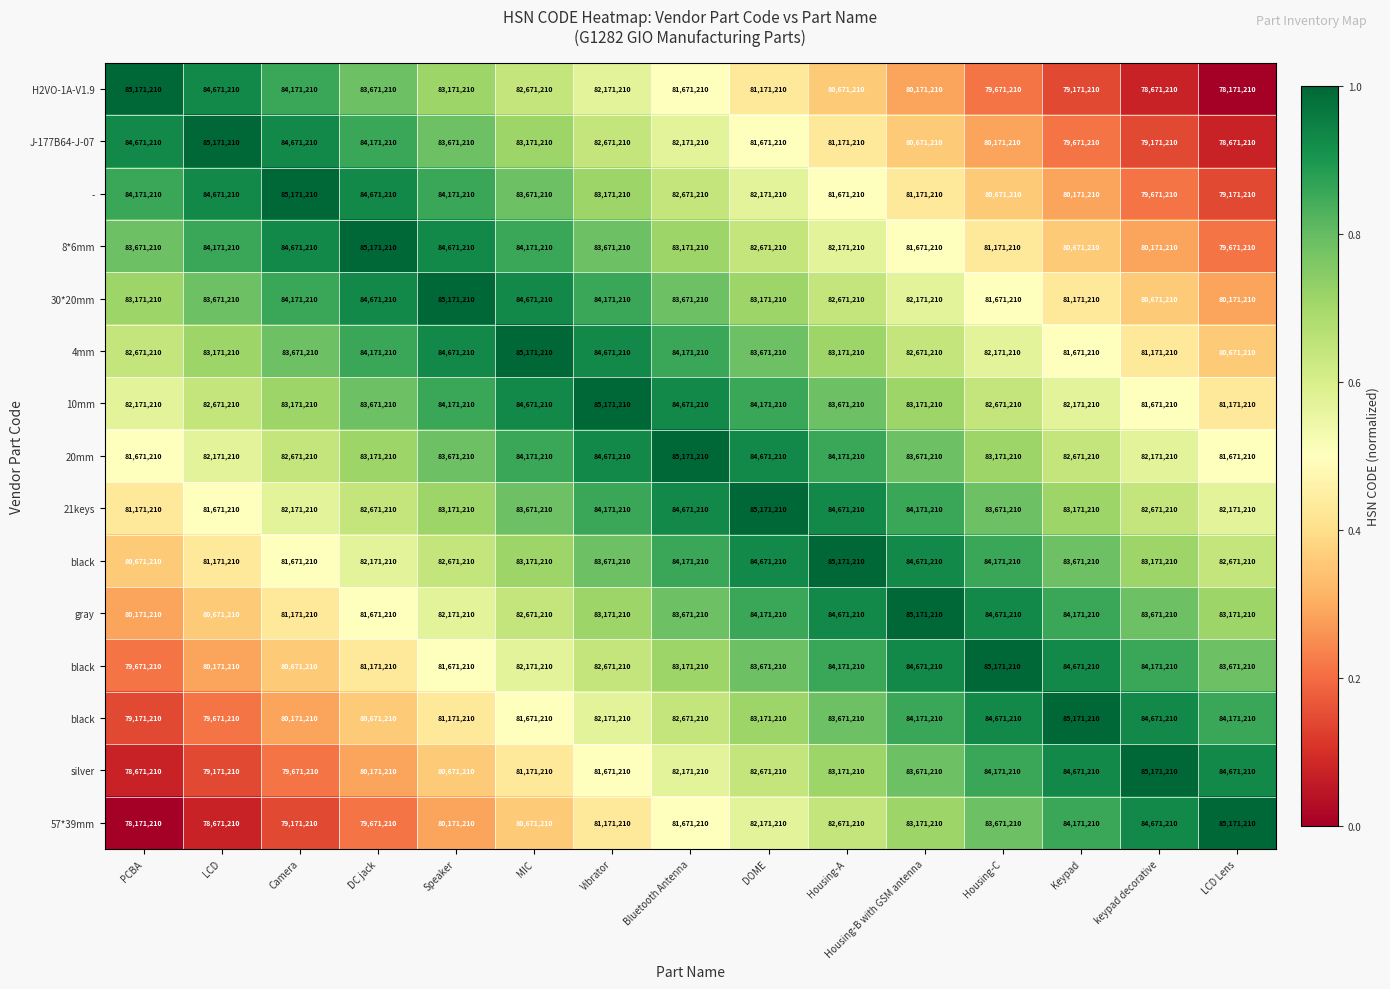

At which category is the sum across all series the highest?

Bluetooth Antenna